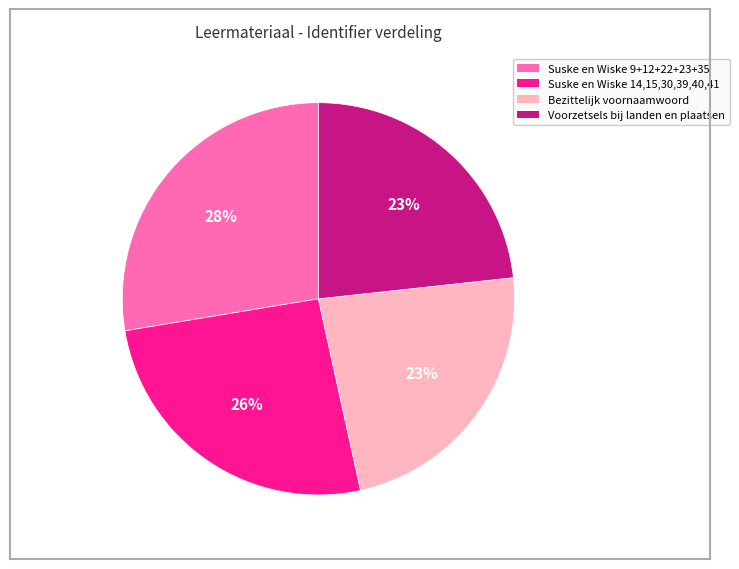

To the nearest percent, what percentage of the pie is Suske en Wiske 14,15,30,39,40,41?

26%